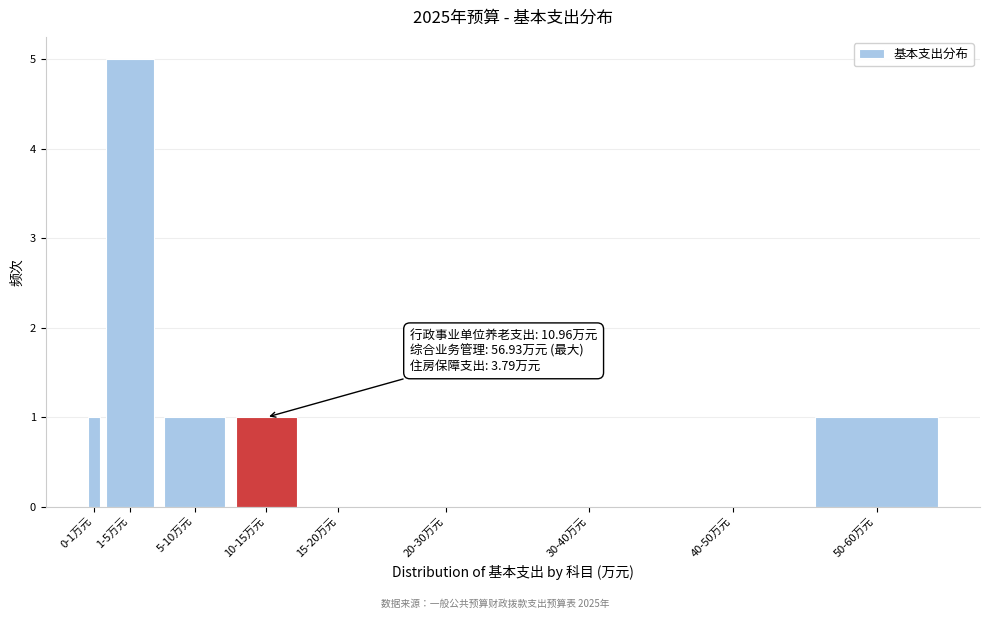

Reading left to right, extract all data points from this chart.

0-1万元=1	1-5万元=5	5-10万元=1	10-15万元=1	15-20万元=0	20-30万元=0	30-40万元=0	40-50万元=0	50-60万元=1